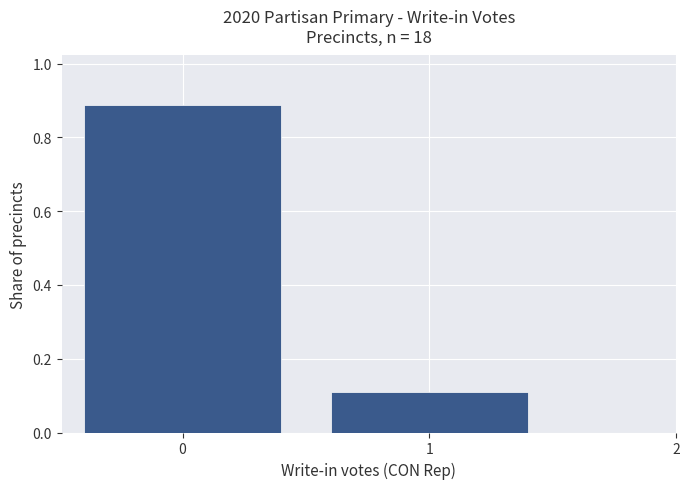

Reading left to right, transcribe this chart: for each bar, give the range it covers on the x-axis and its height. The values are not printed on the chart, so give them approximately, as read against the axis.

-0.5 to 0.5: 0.88
0.5 to 1.5: 0.12